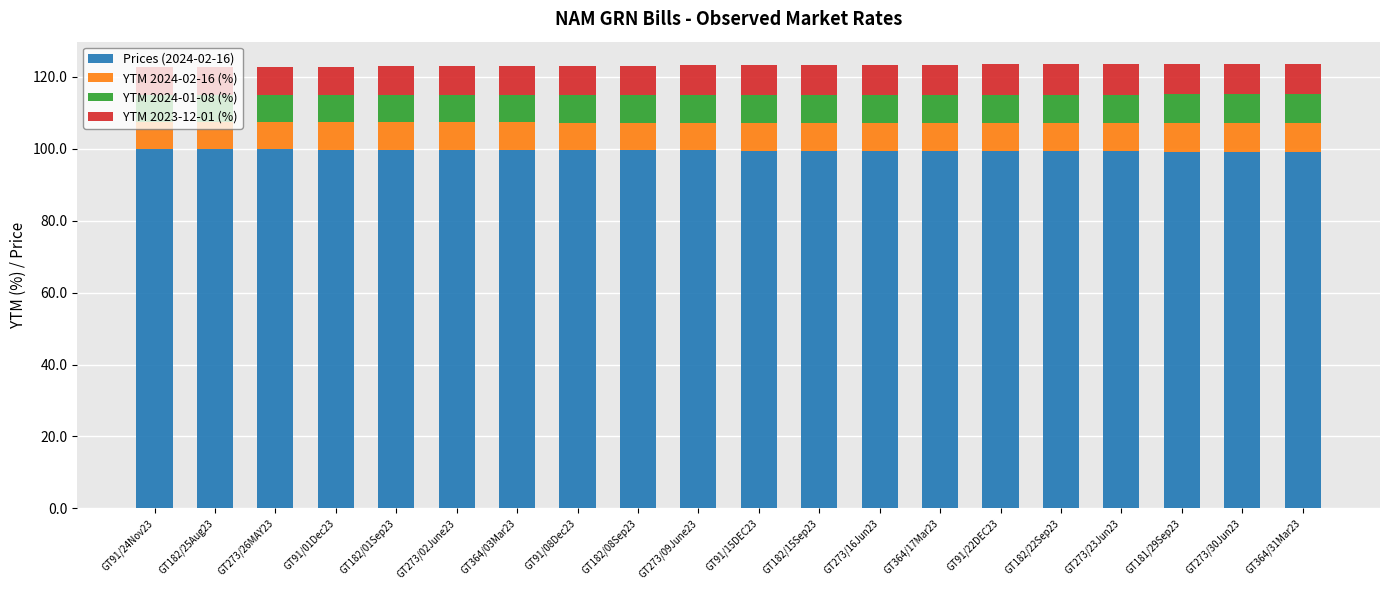

The value of Prices (2024-02-16) at GT91/22DEC23 is 99.2. True or false?

True